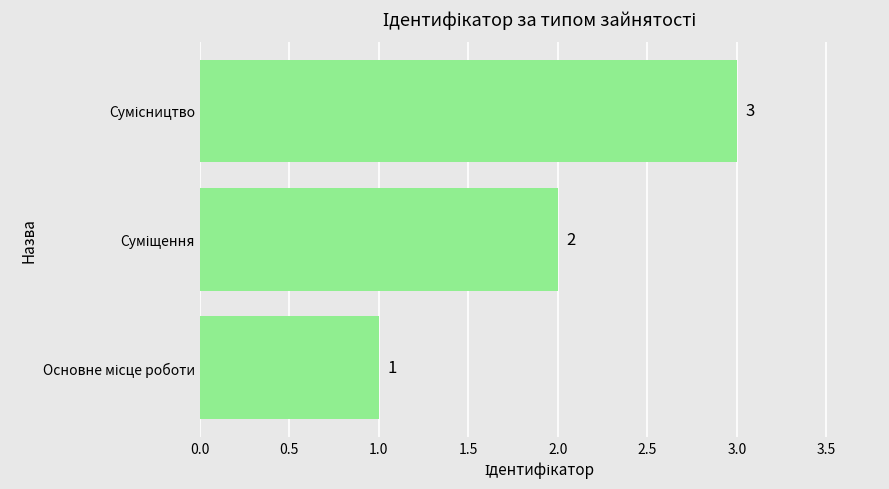

What is the maximum value shown in the chart?

3